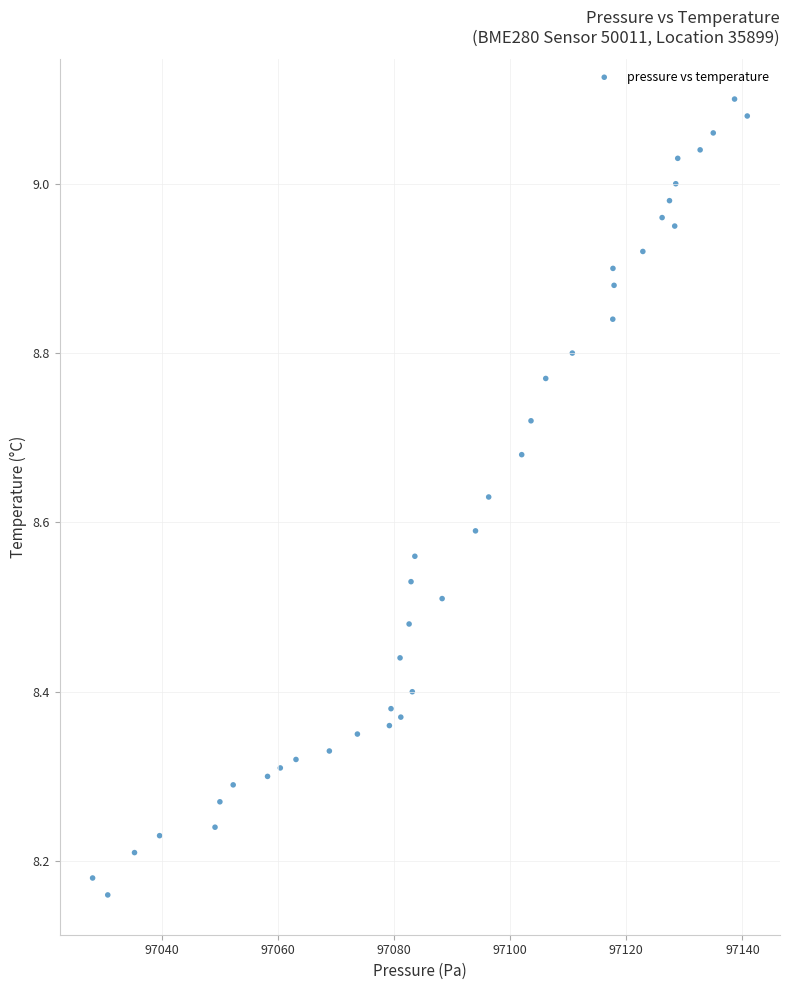

What is the range of Y values (max minus min)?

0.9